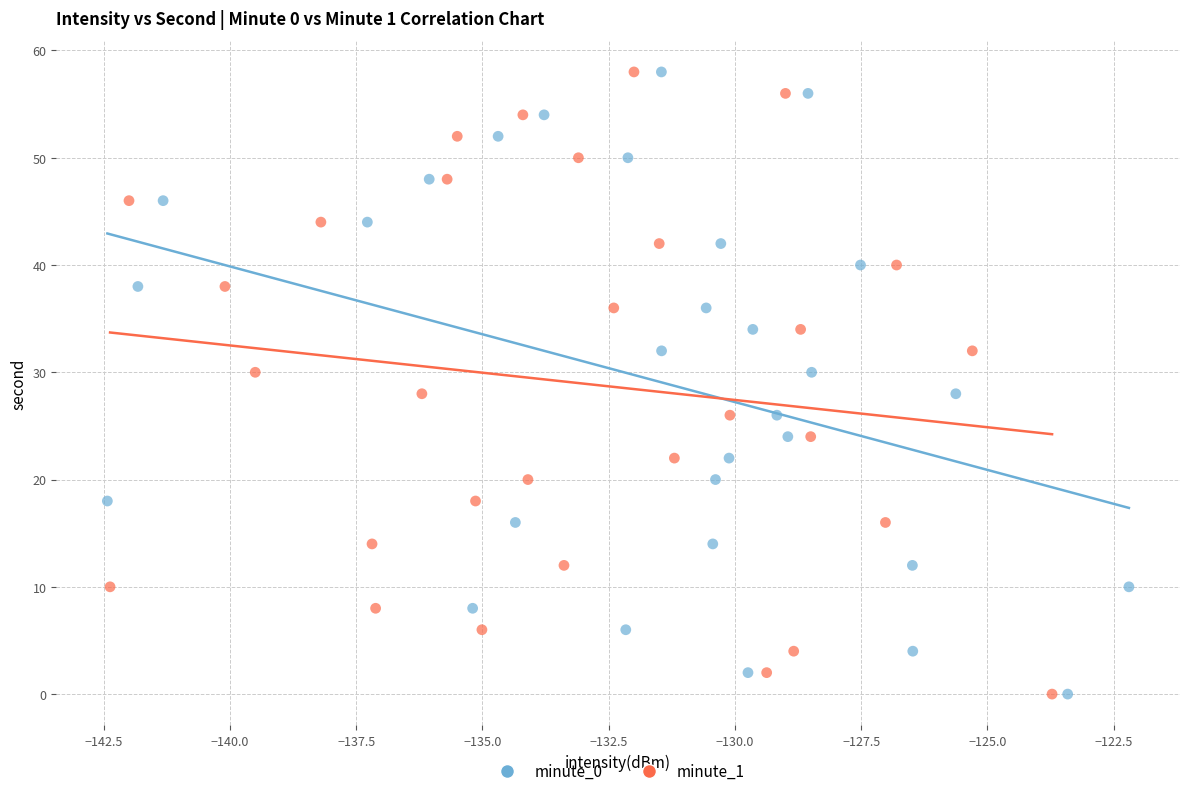

What are all the series names shown in the legend?

minute_0, minute_1